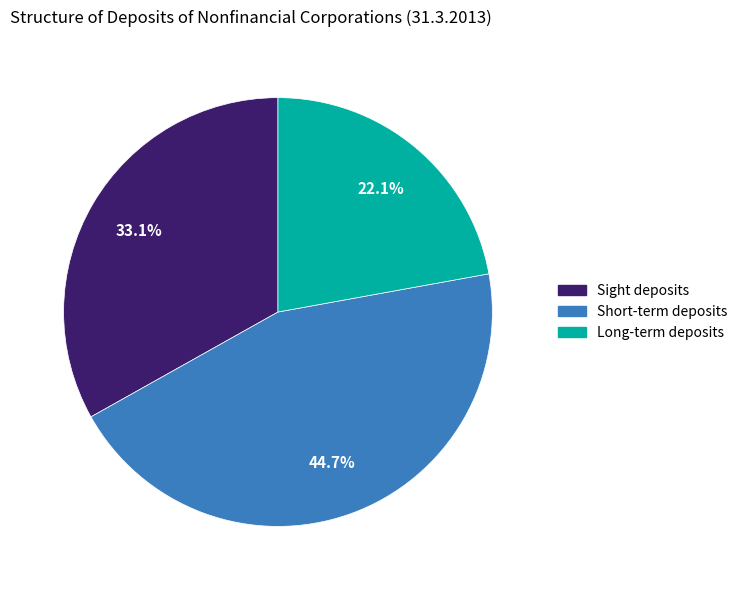

To the nearest percent, what is the average slice percentage?

33%